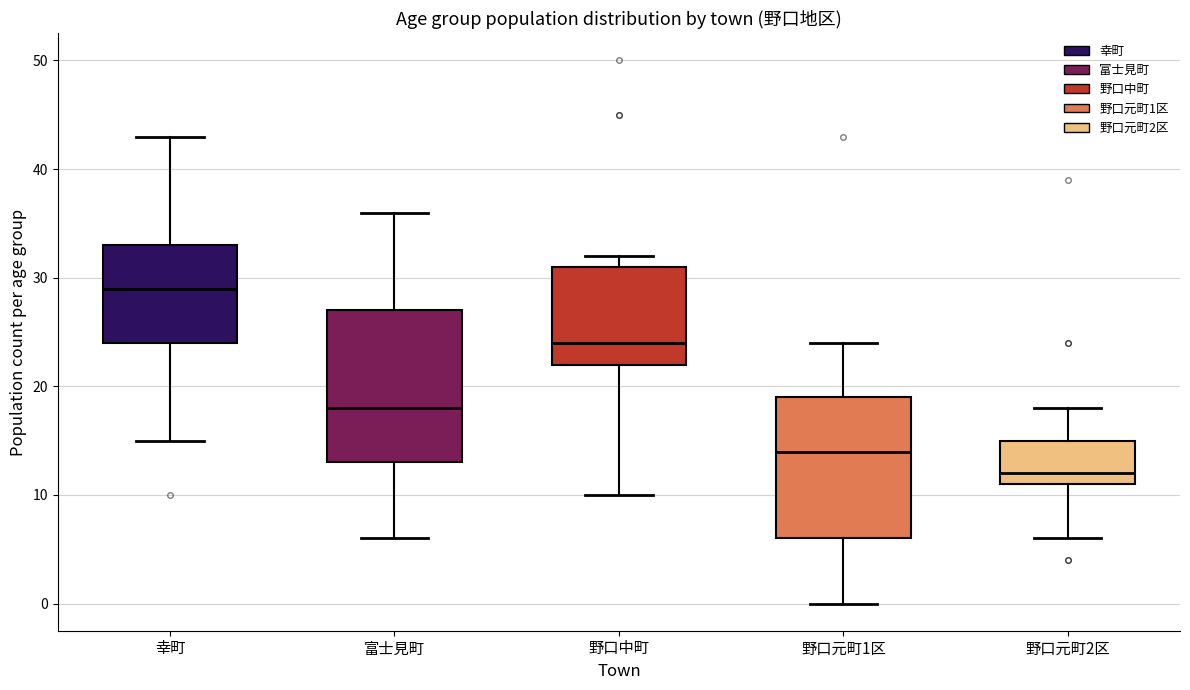

Which box has the highest median line?

幸町